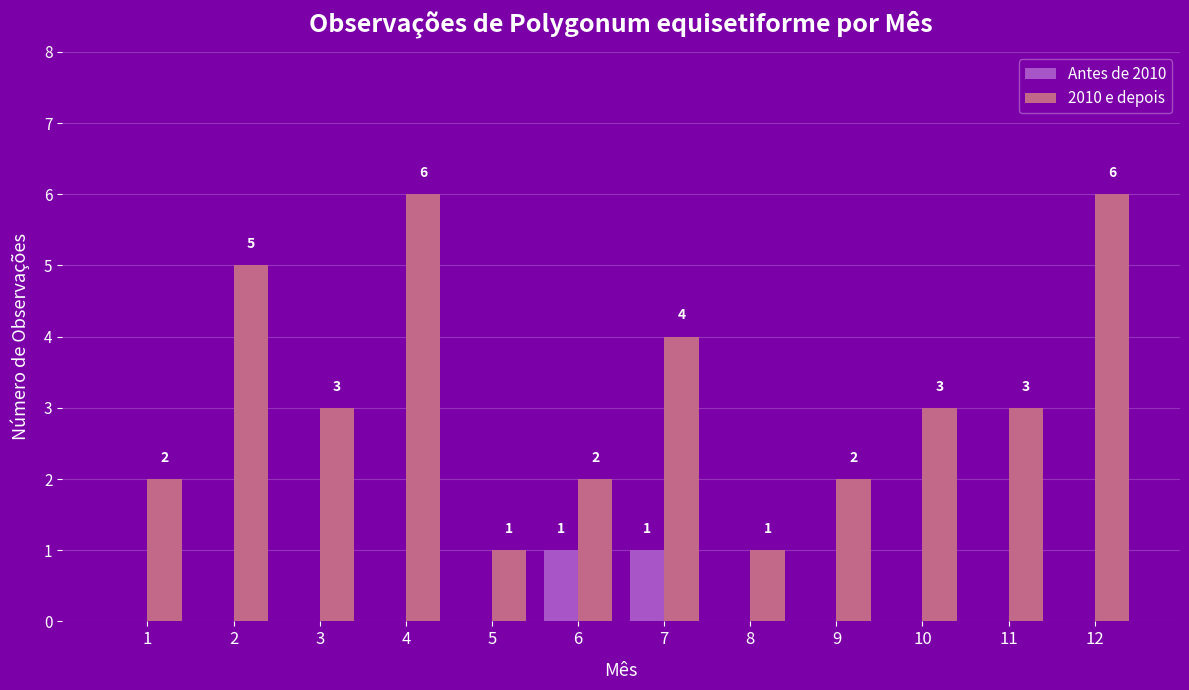

What is the sum of all 2010 e depois values?

38